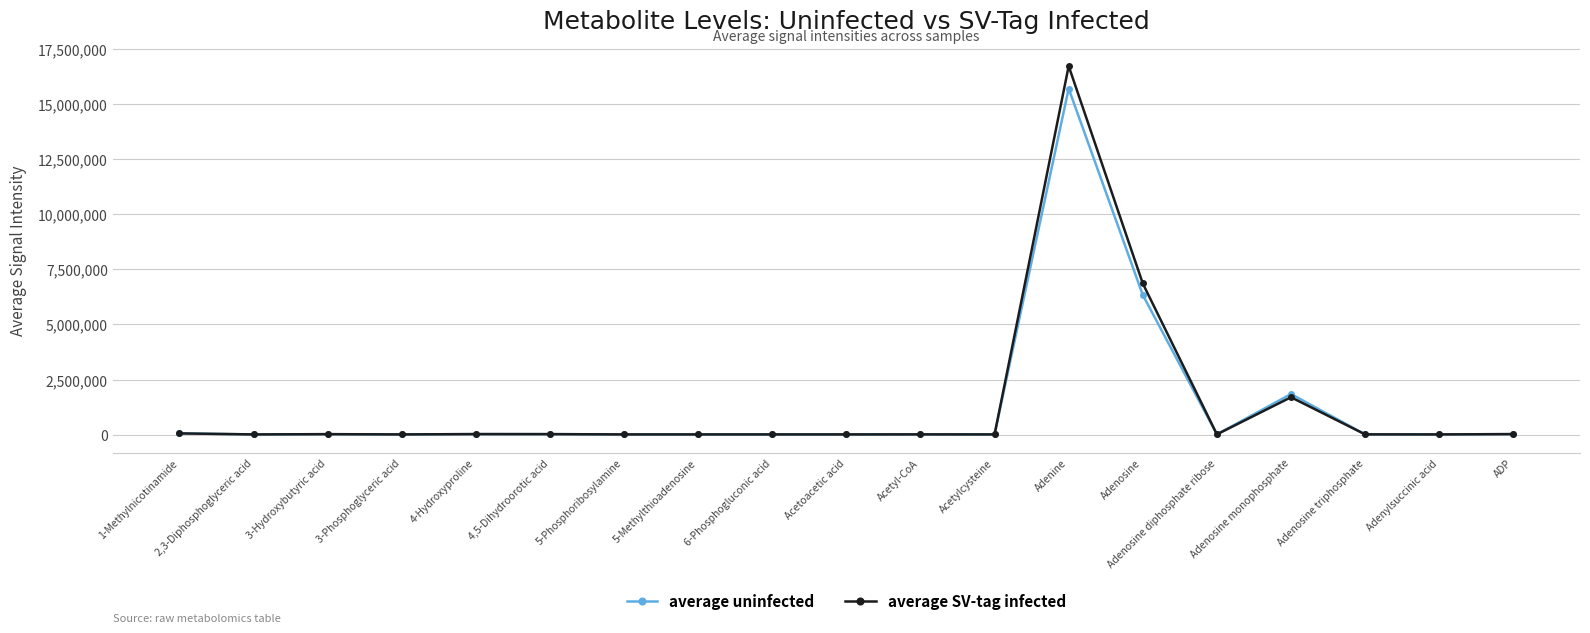

Which category has the highest value in the average SV-tag infected series?

Adenine